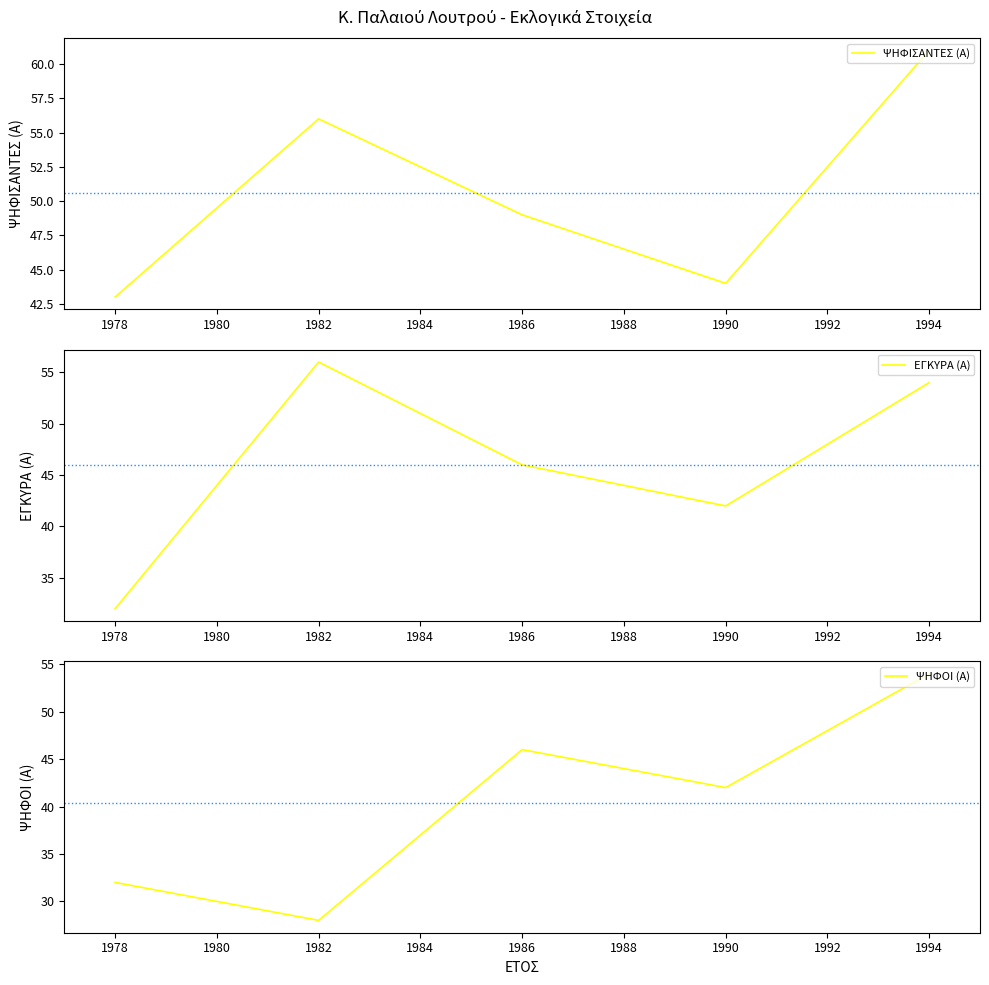

True or false: ΨΗΦΟΙ (Α) and ΕΓΚΥΡΑ (Α) intersect in this chart.

False